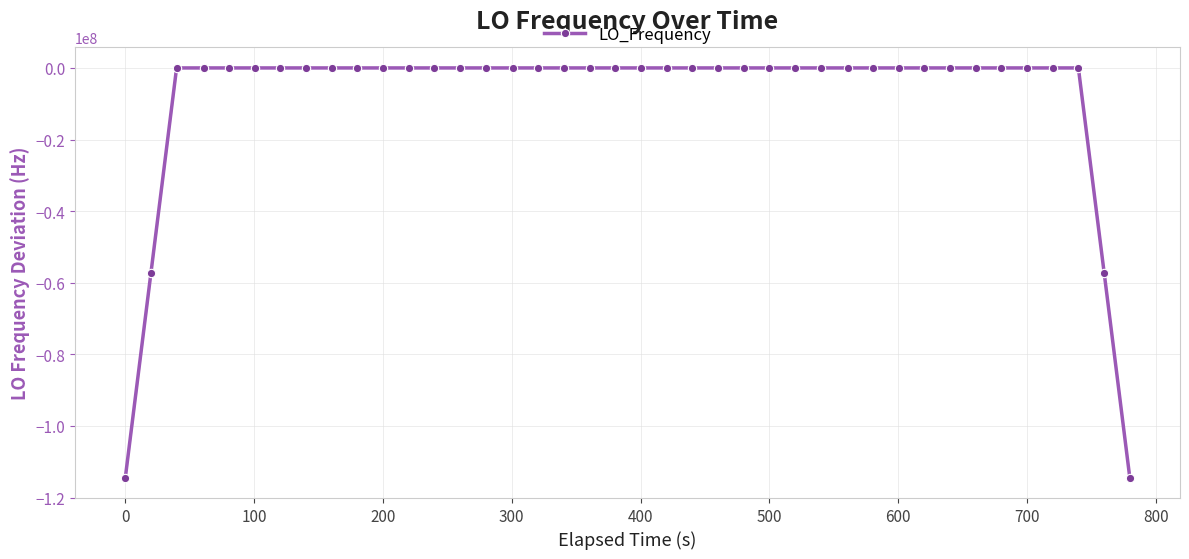

What is the difference between the second highest and minimum values?

114418800.4